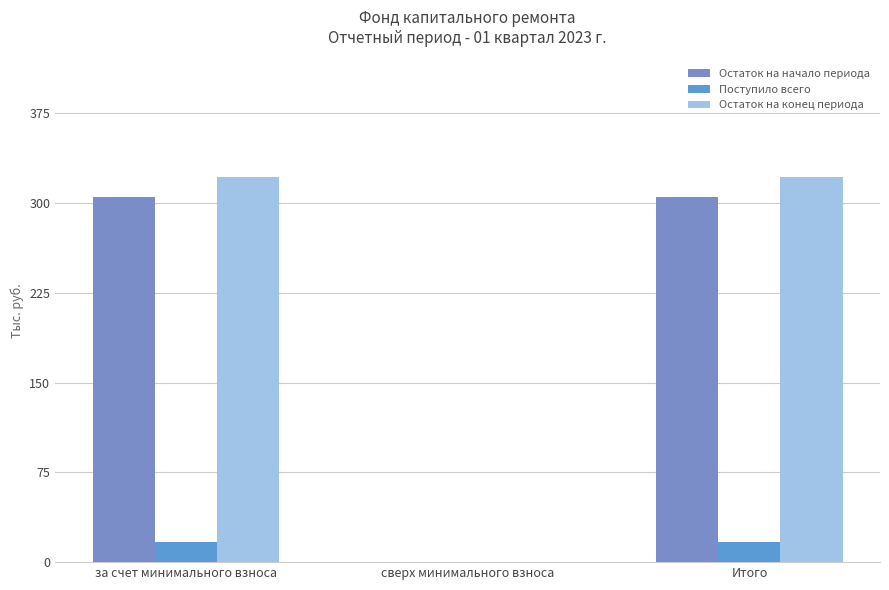

What is the sum of all Поступило всего values?

32.8